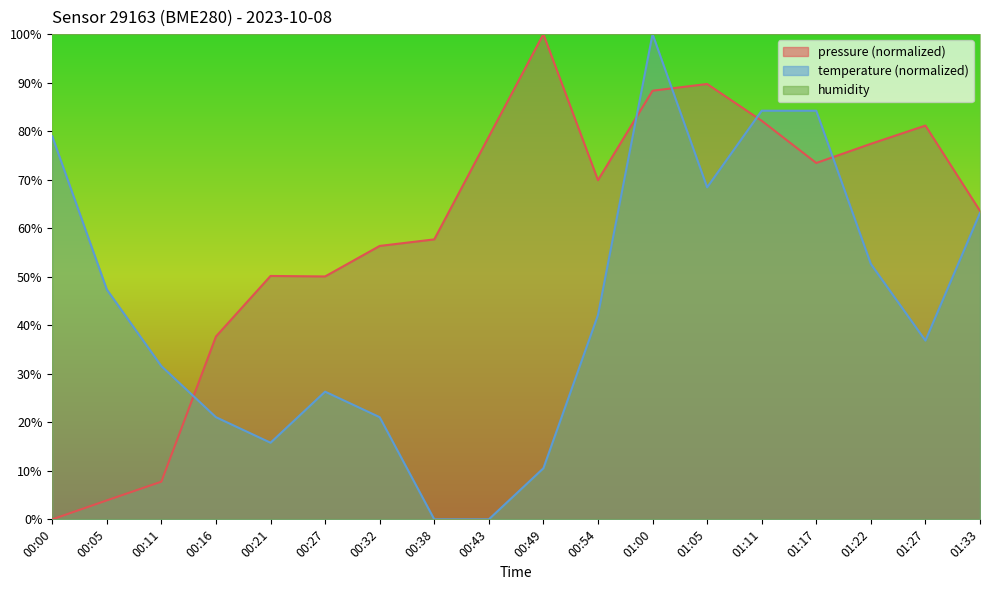

List the series in order of their peak value, lowest first.

pressure, temperature